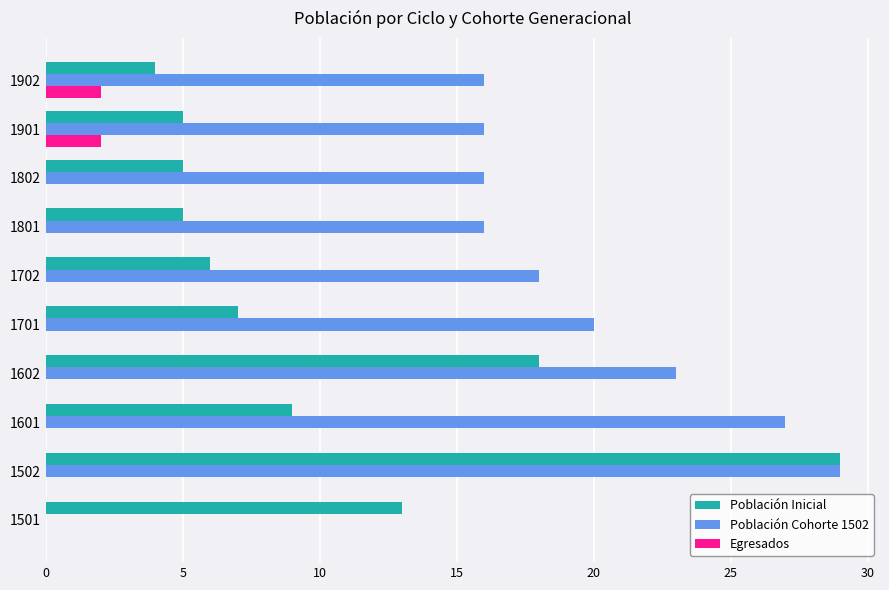

Which series has the largest total across all categories?

Población Cohorte 1502